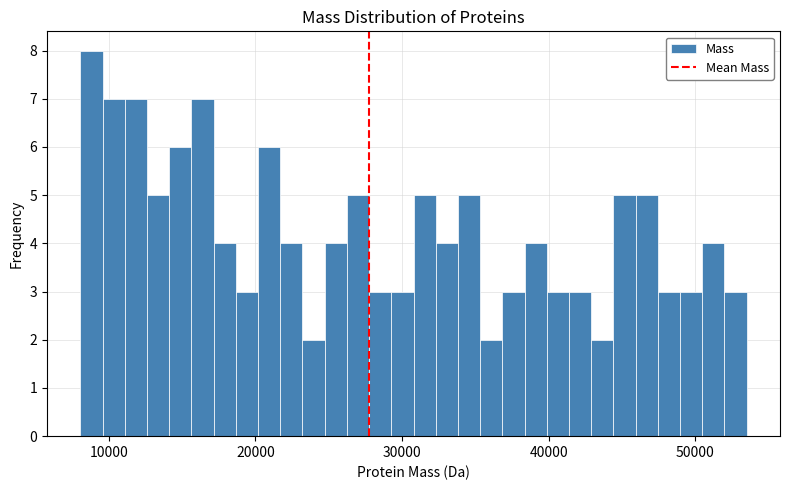

Read against the x-axis, roughly where is the centre of the tallest bar?

9000